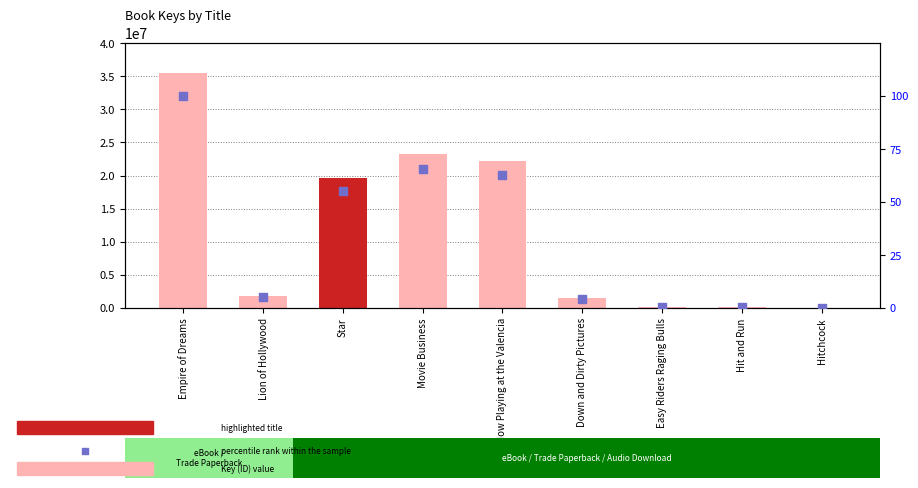

At which category is the sum across all series the highest?

Empire of Dreams